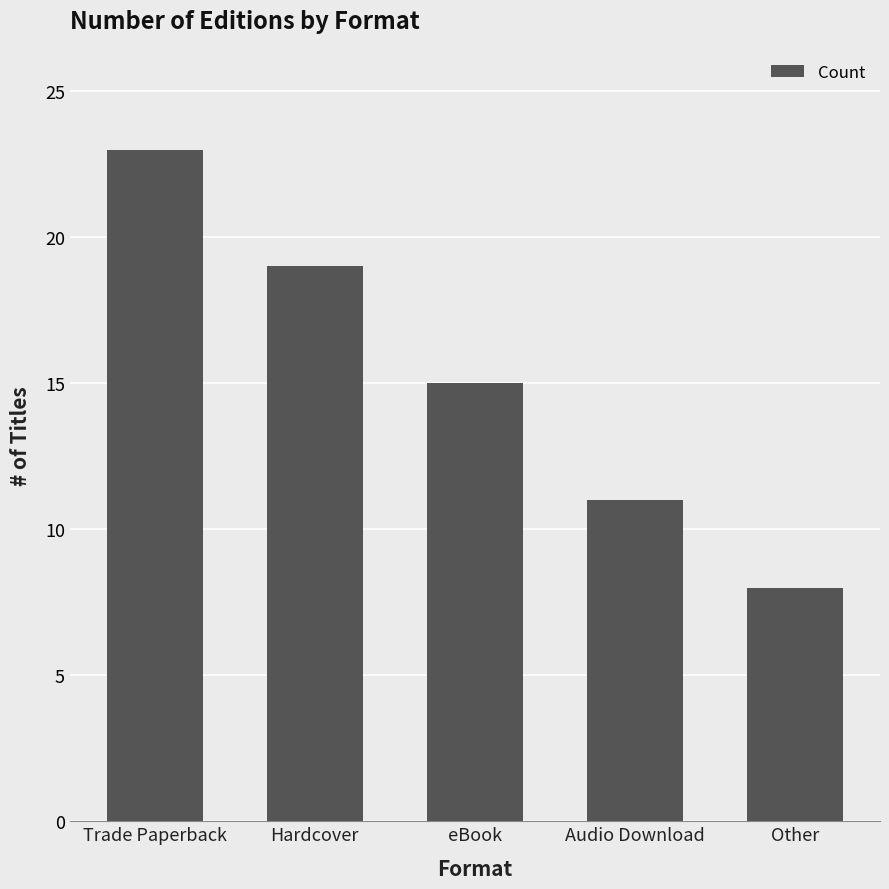

How many values are between 11 and 19?

3